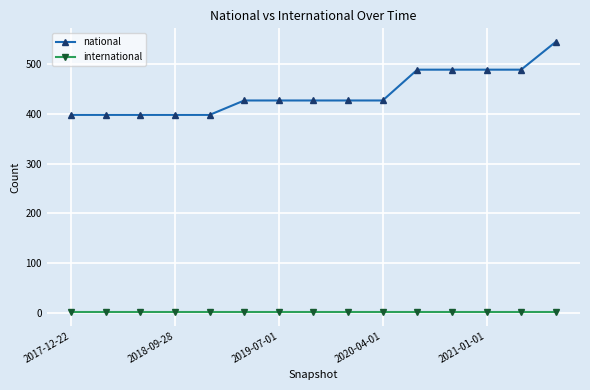

True or false: international and national intersect in this chart.

False